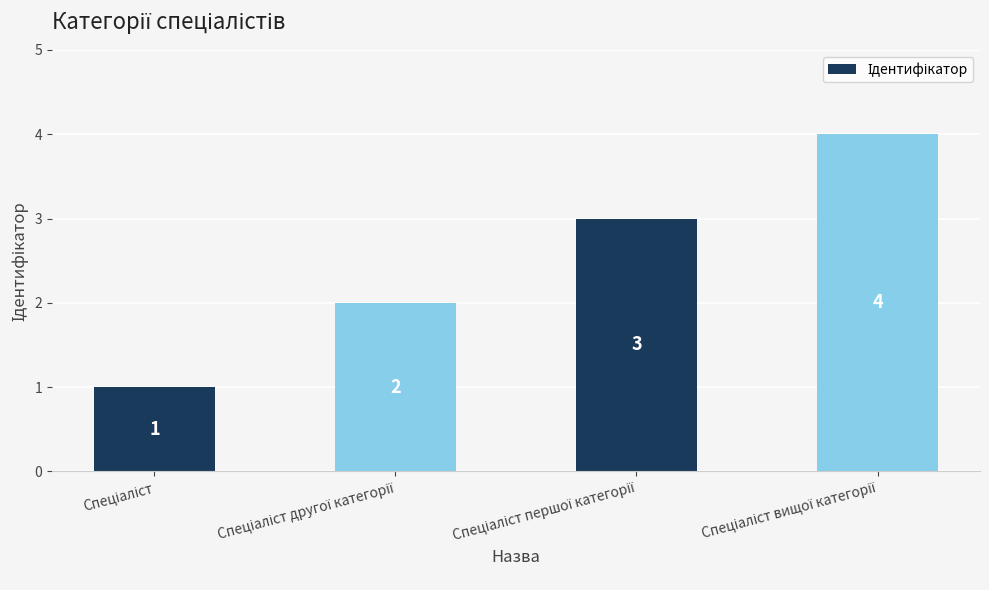

What is the difference between the maximum and minimum values?

3